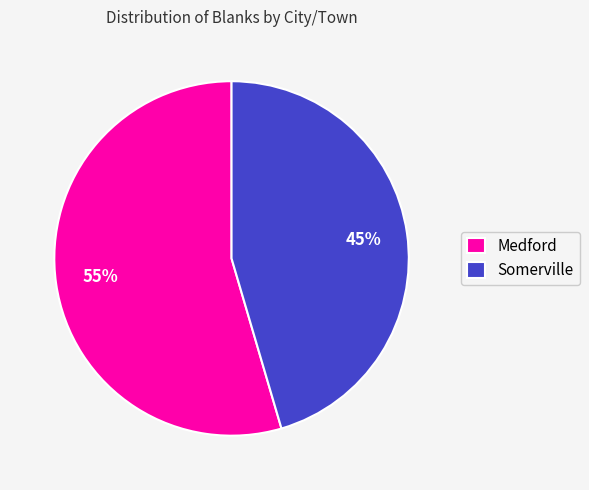

Which category has the smallest portion of the pie?

Somerville